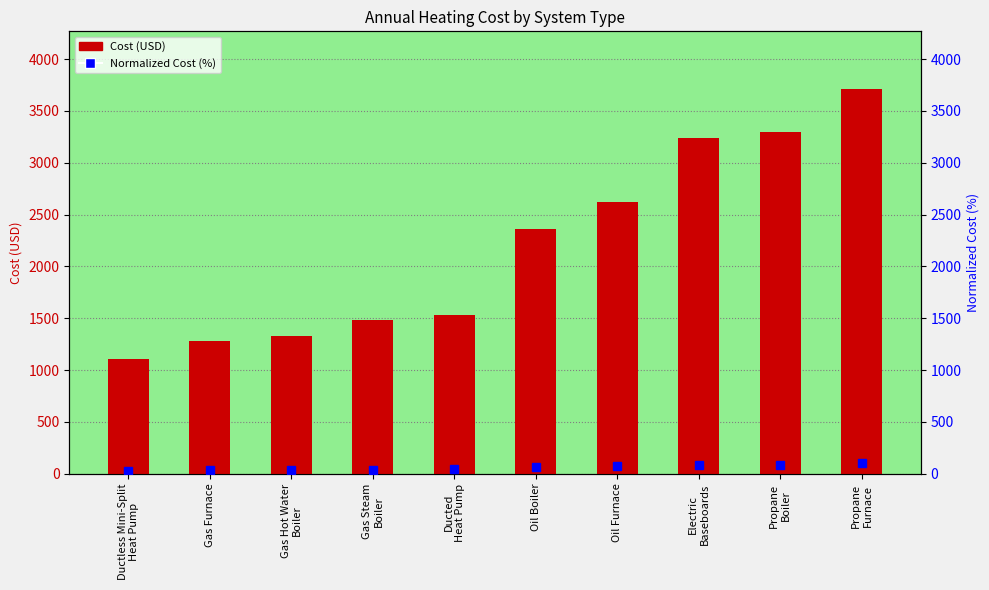

Which series has the largest total across all categories?

Cost